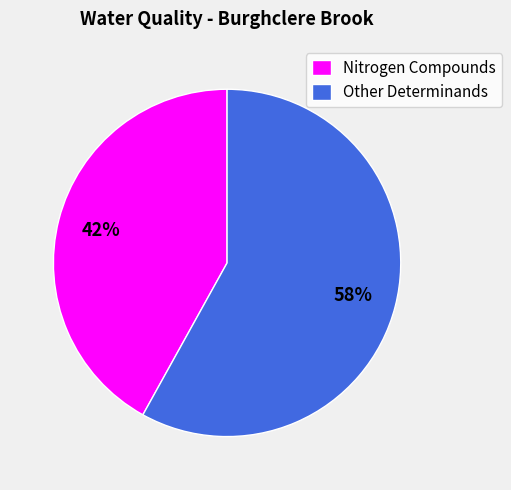

How many segments does this pie chart have?

2